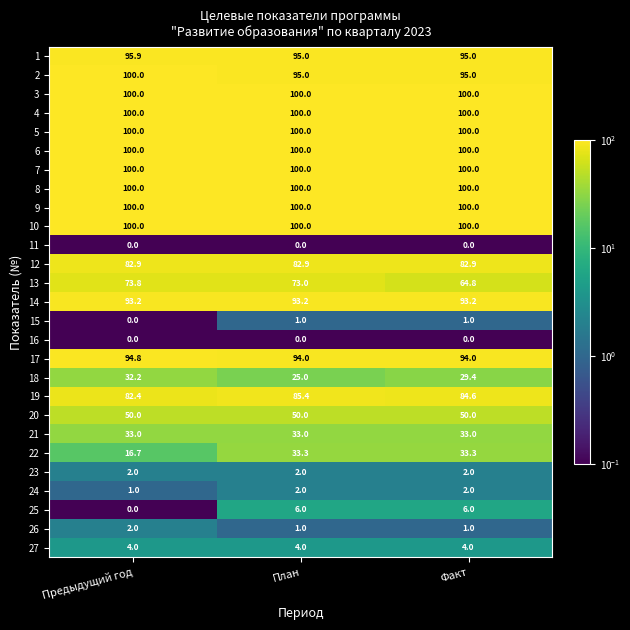

True or false: 5 has a value of 41.8 at План.

False